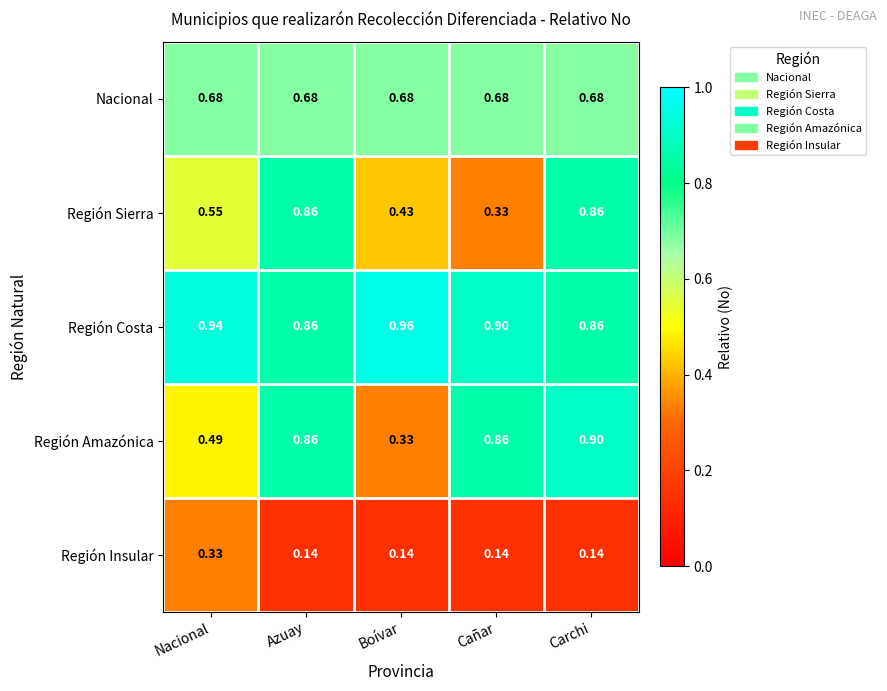

At which category is the sum across all series the highest?

Carchi